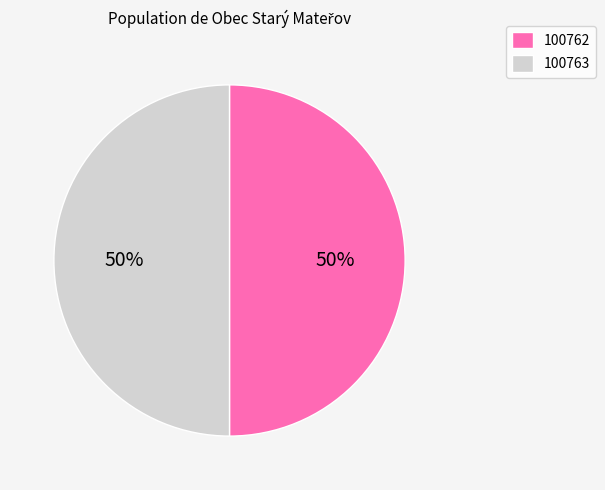

The 100762 slice represents 50% of the pie. True or false?

True